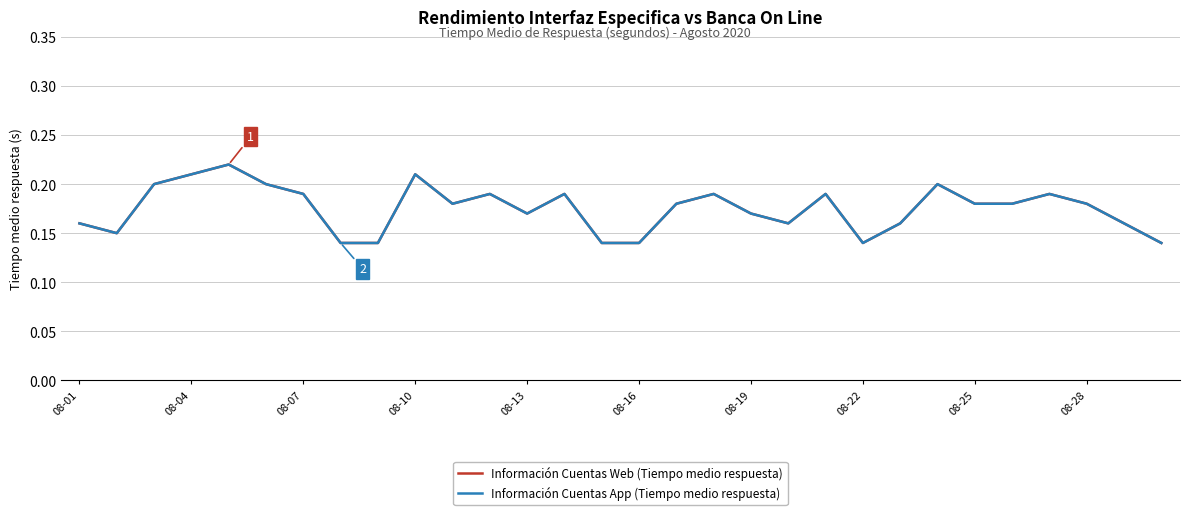

At which label is Información Cuentas App (Tiempo medio respuesta) closest to 0?

08-22